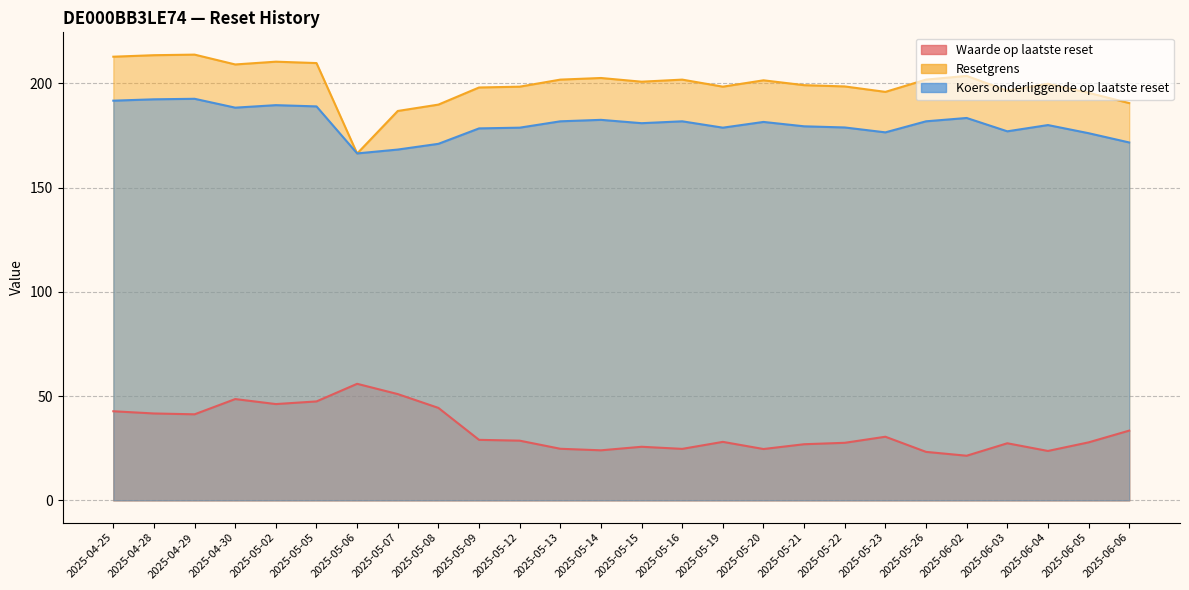

What is the label of the 4th point from the left?

2025-04-30